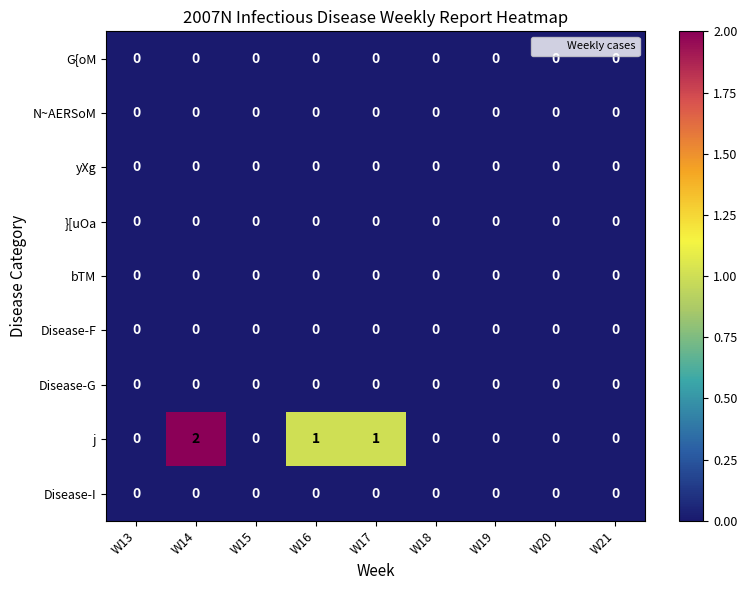

Which series has the largest total across all categories?

j